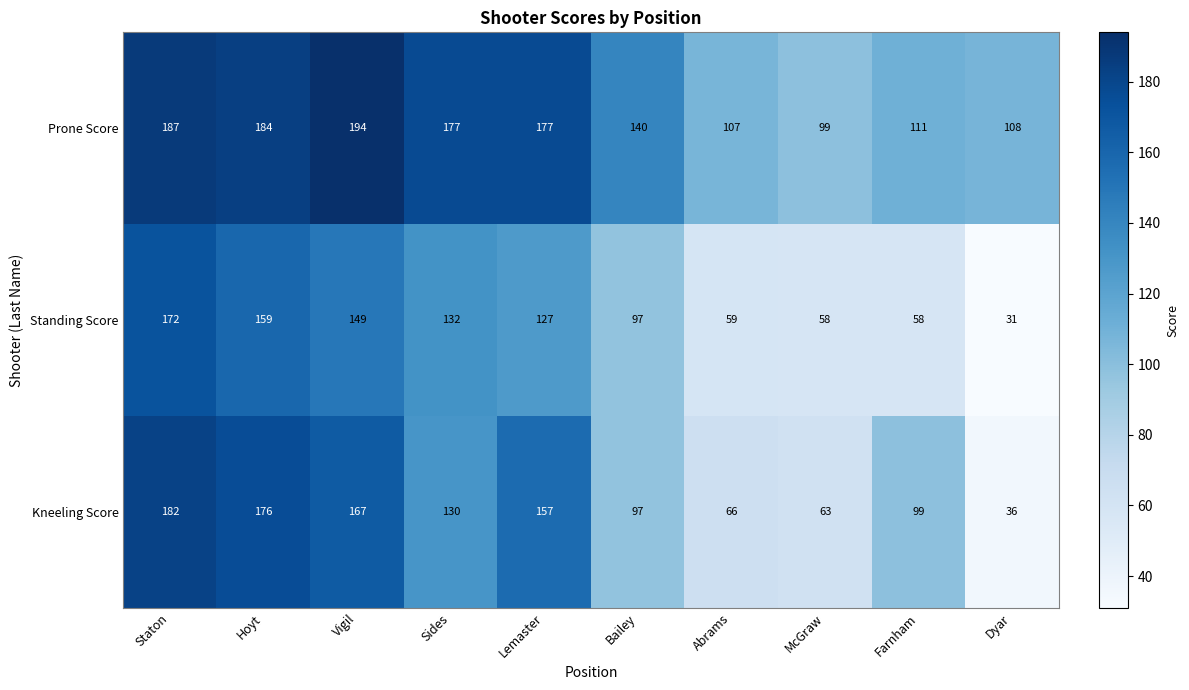

Which series has the largest range (max minus min)?

Kneeling Score